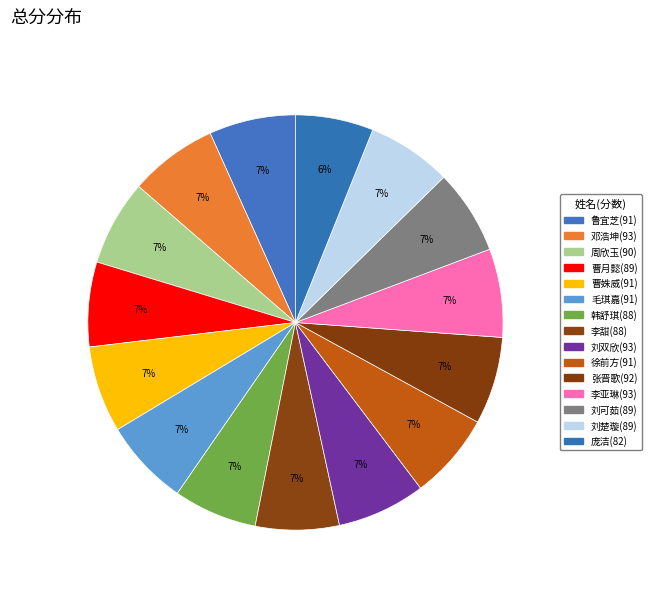

Rank the categories by value from lowest to highest.

庞洁(82), 韩舒琪(88), 李甜(88), 曹月懿(89), 刘可茹(89), 刘楚璇(89), 周欣玉(90), 鲁宜芝(91), 曹姝威(91), 毛琪嘉(91), 徐前方(91), 张晋歌(92), 邓浩坤(93), 刘双欣(93), 李亚琳(93)